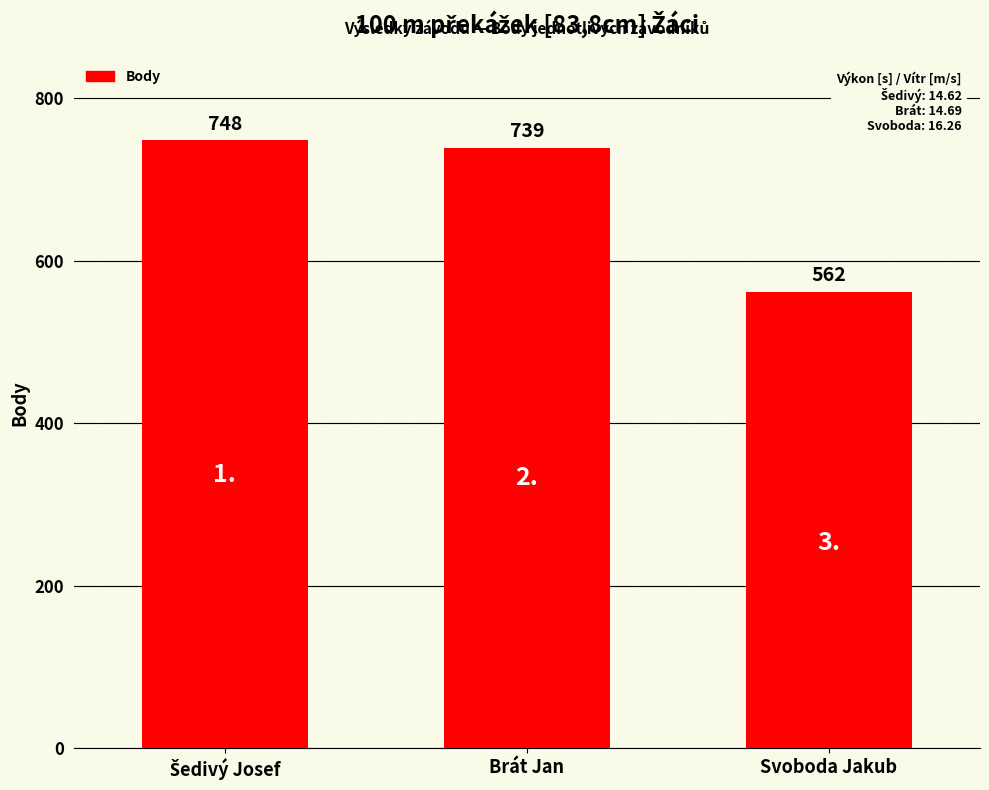

What is the label of the 2nd bar from the left?

Brát Jan